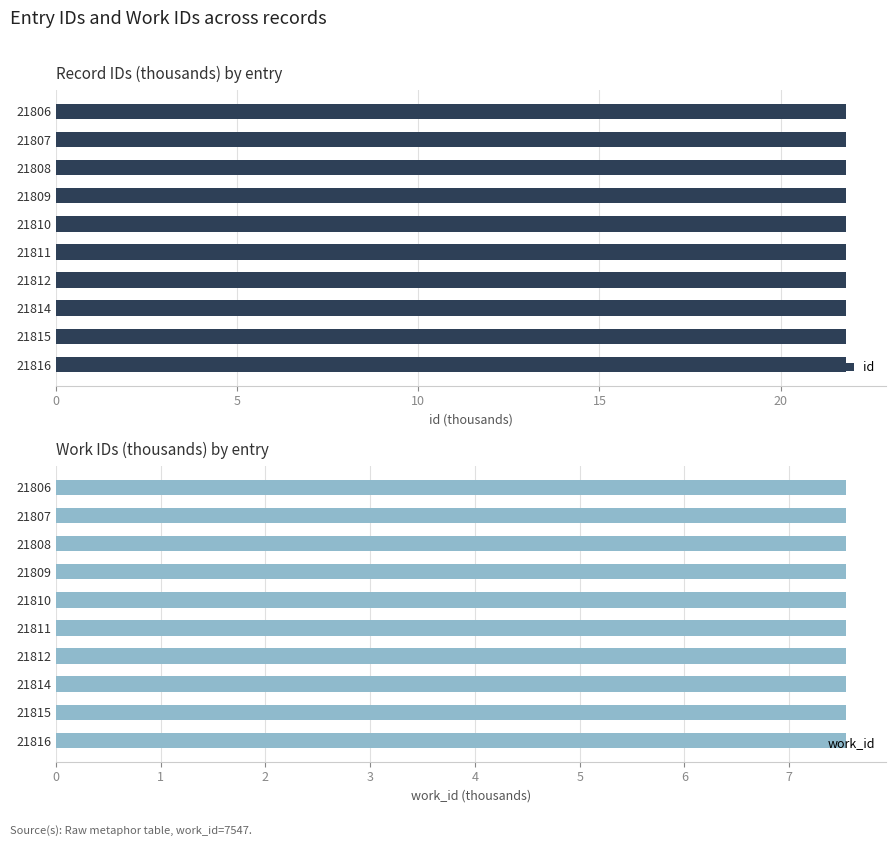

The value of id at 21815 is 36.4. True or false?

False